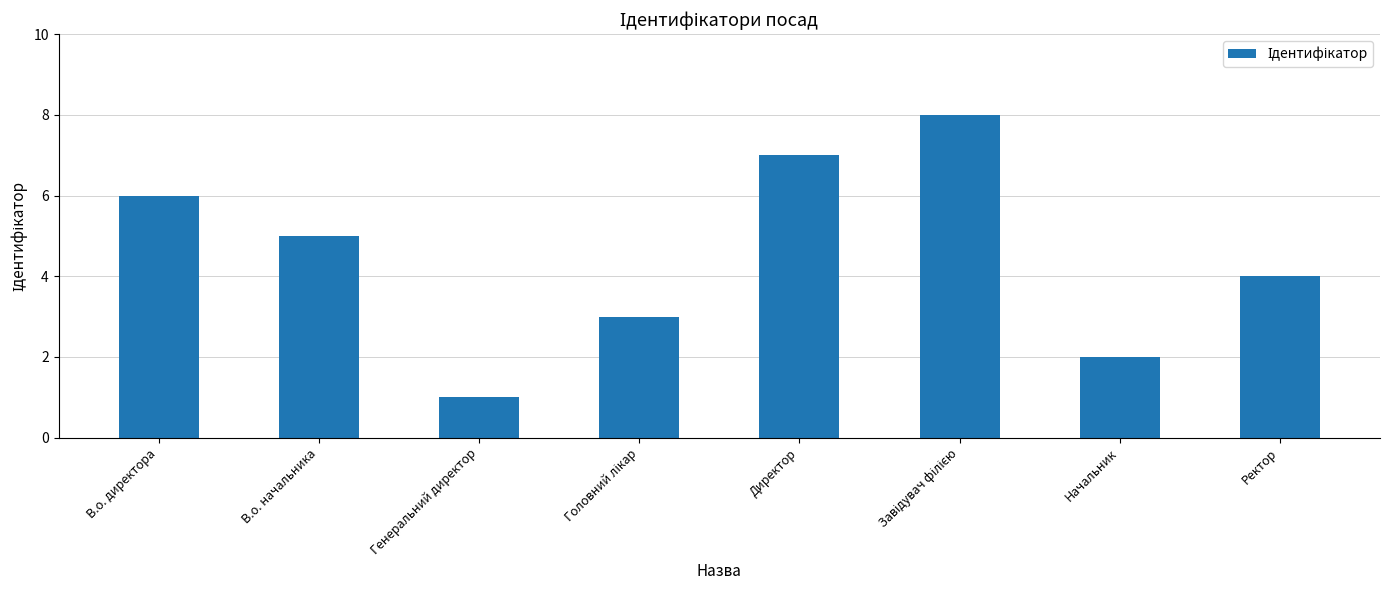

The value at Ректор is 4. True or false?

True